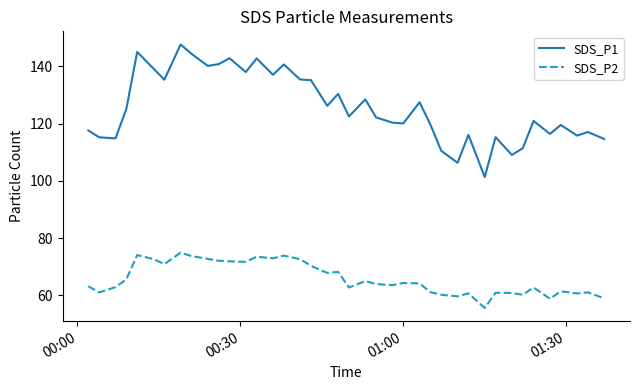

Rank the series by their maximum value, from lowest to highest.

SDS_P2, SDS_P1